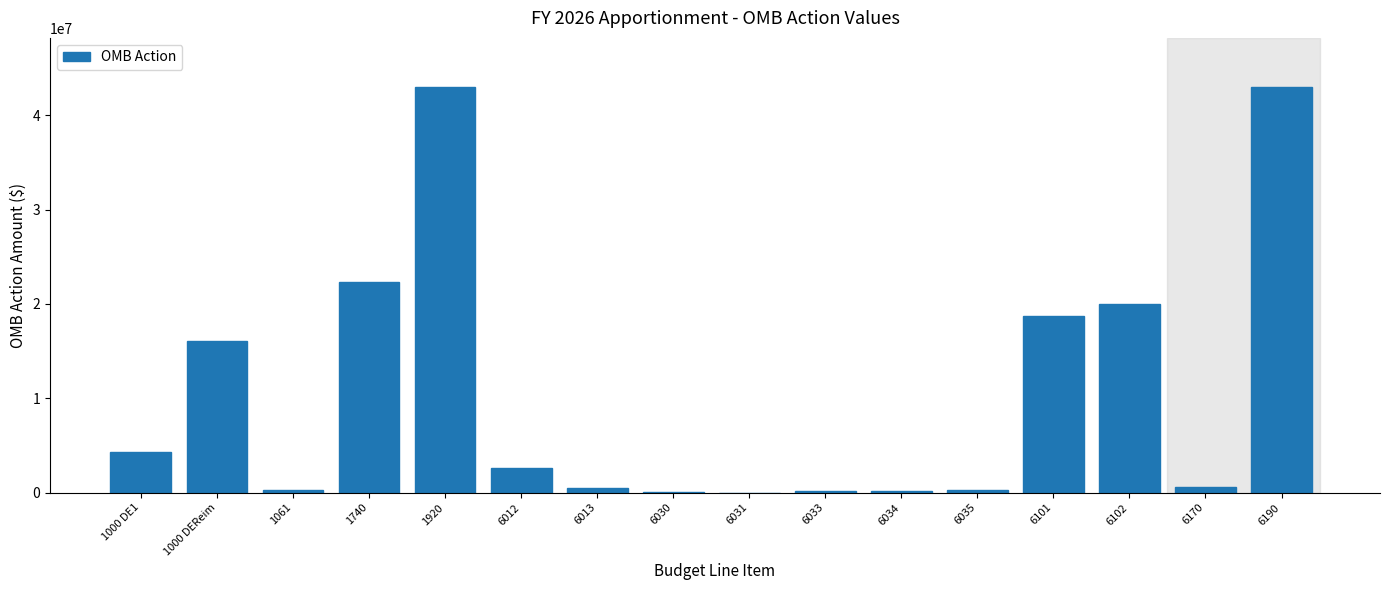

The value at 6102 is 20000000. True or false?

True